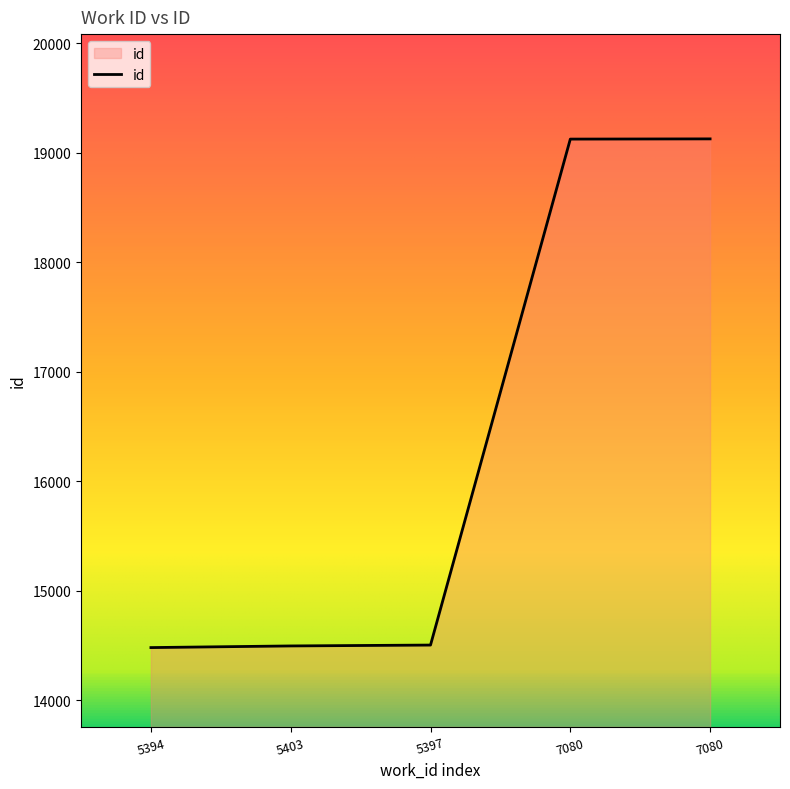

How many distinct data groups are displayed?

1